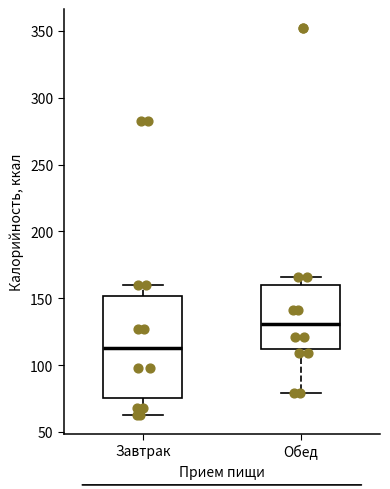

Which box has the lowest median line?

Завтрак